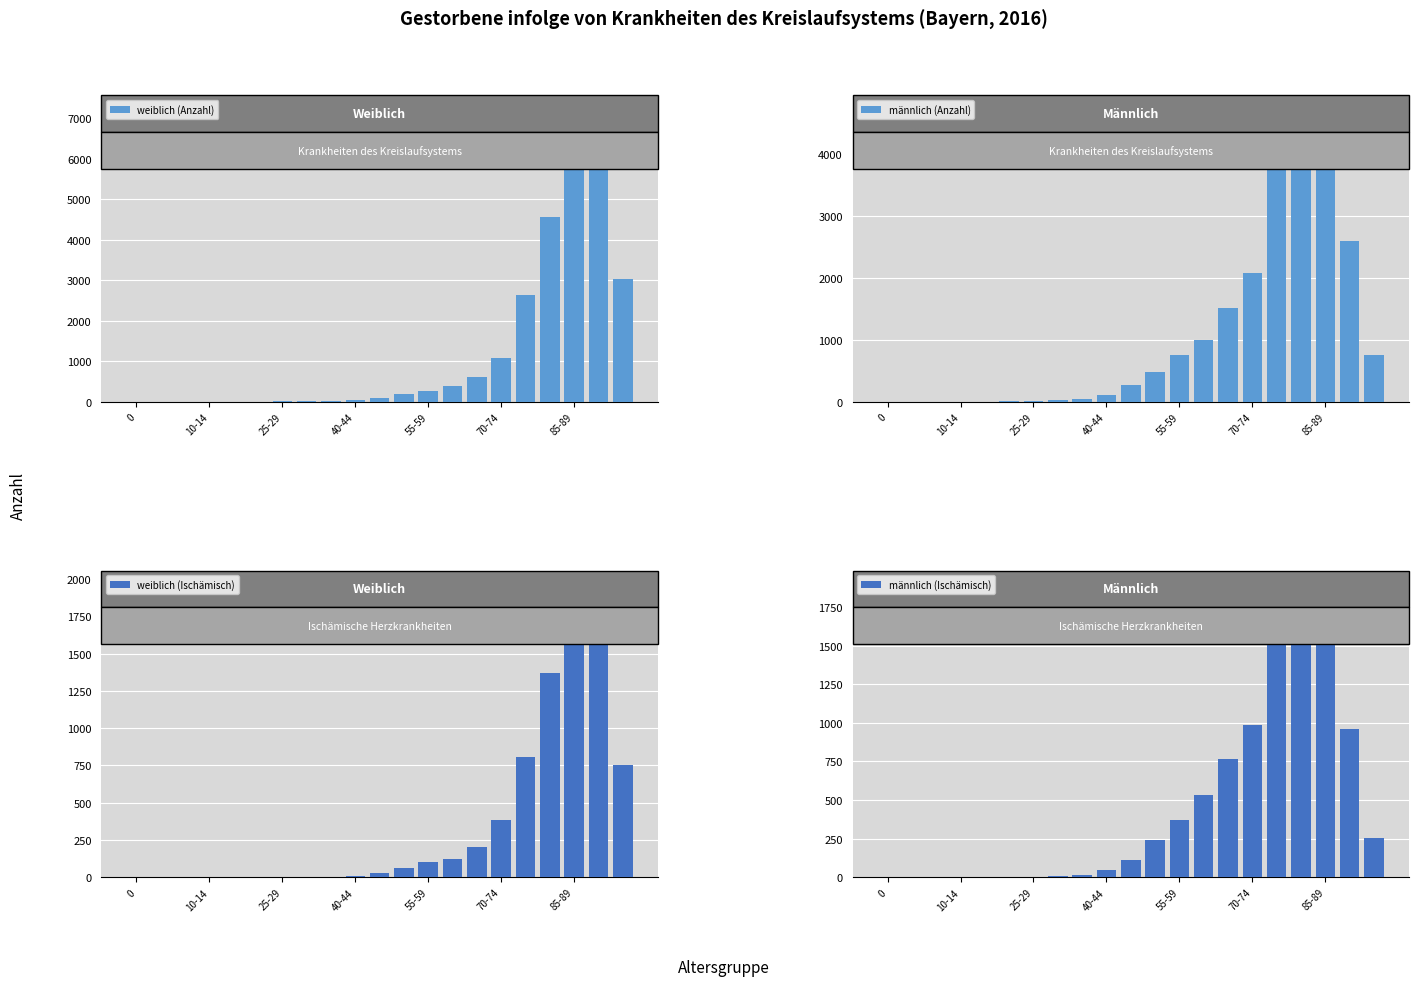

What is the maximum value shown in the chart?

7203